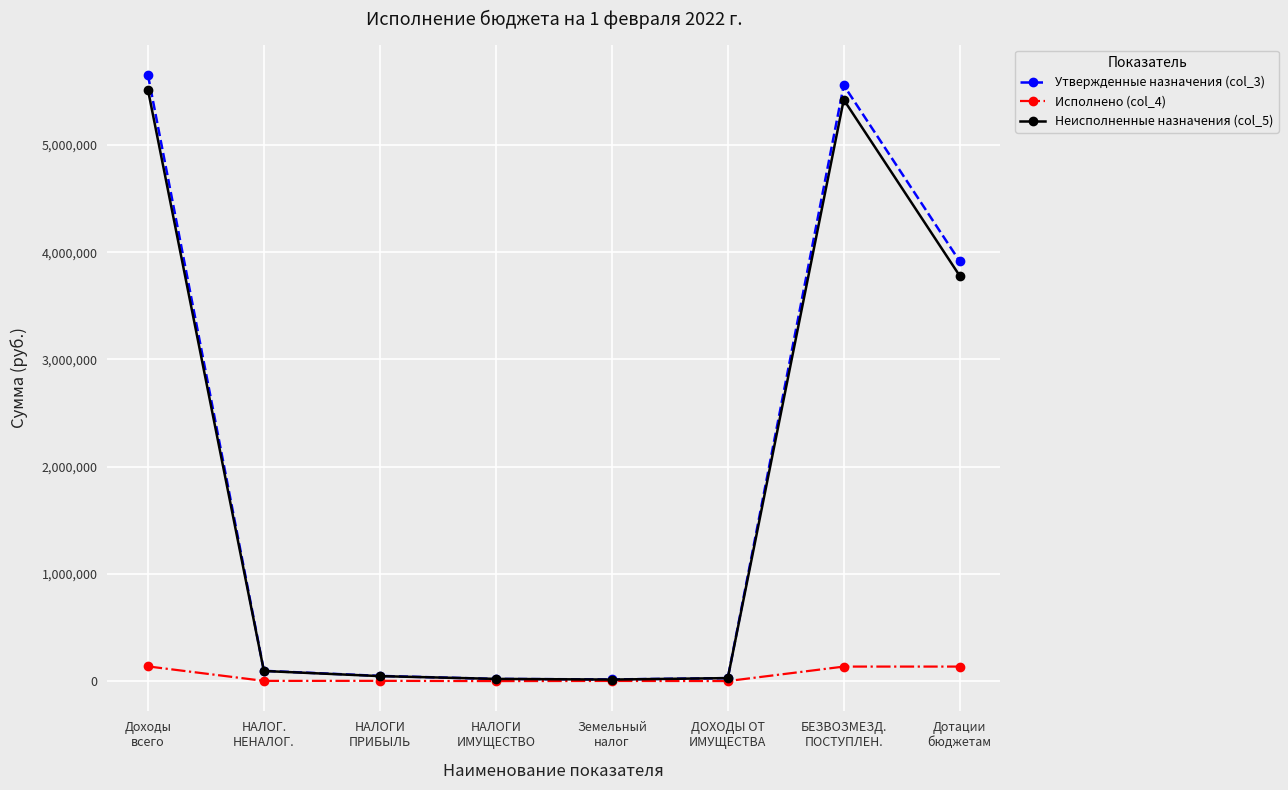

What is the difference between the Неисполненные назначения (col_5) values at Земельный
налог and ДОХОДЫ ОТ
ИМУЩЕСТВА?

13584.2